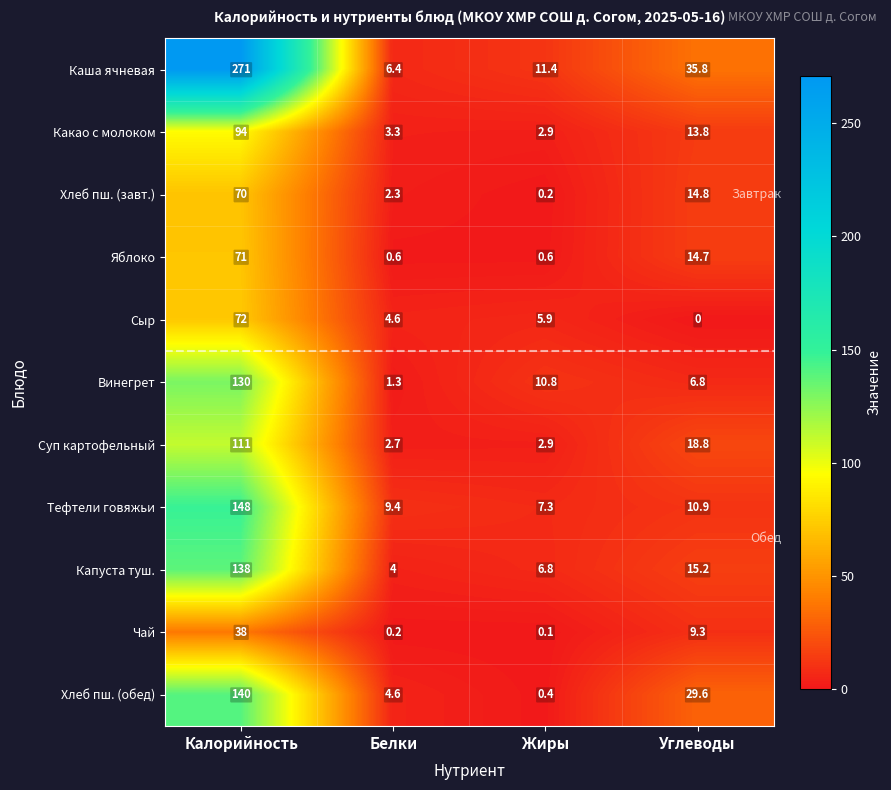

How many categories are shown in the chart?

4